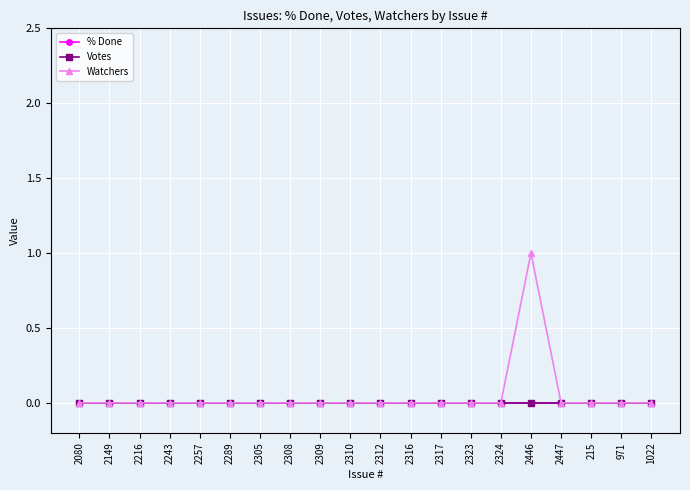

What position from the left is 2317?

13